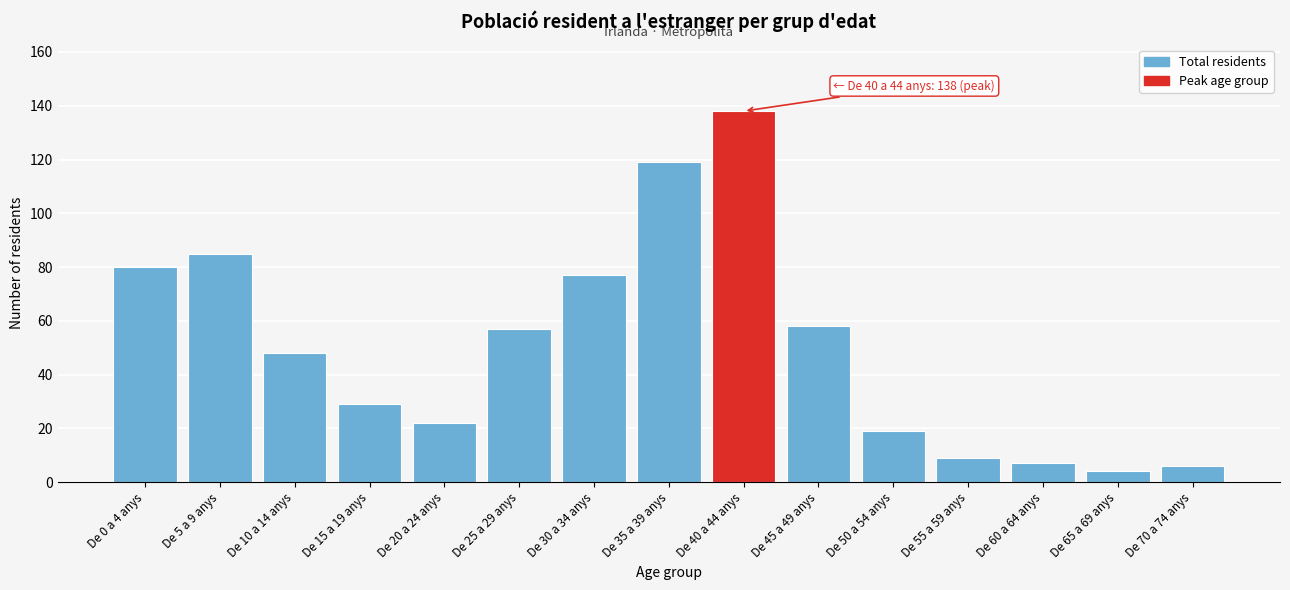

Reading left to right, what are all the values shown in this chart?

80	85	48	29	22	57	77	119	138	58	19	9	7	4	6